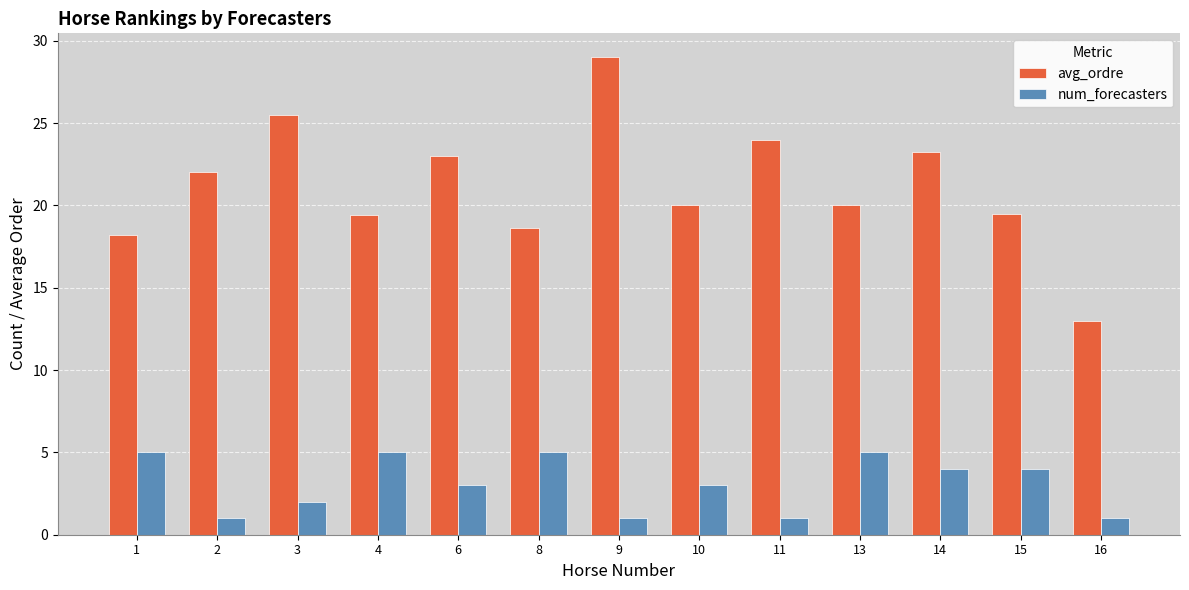

At which category is the sum across all series the highest?

9